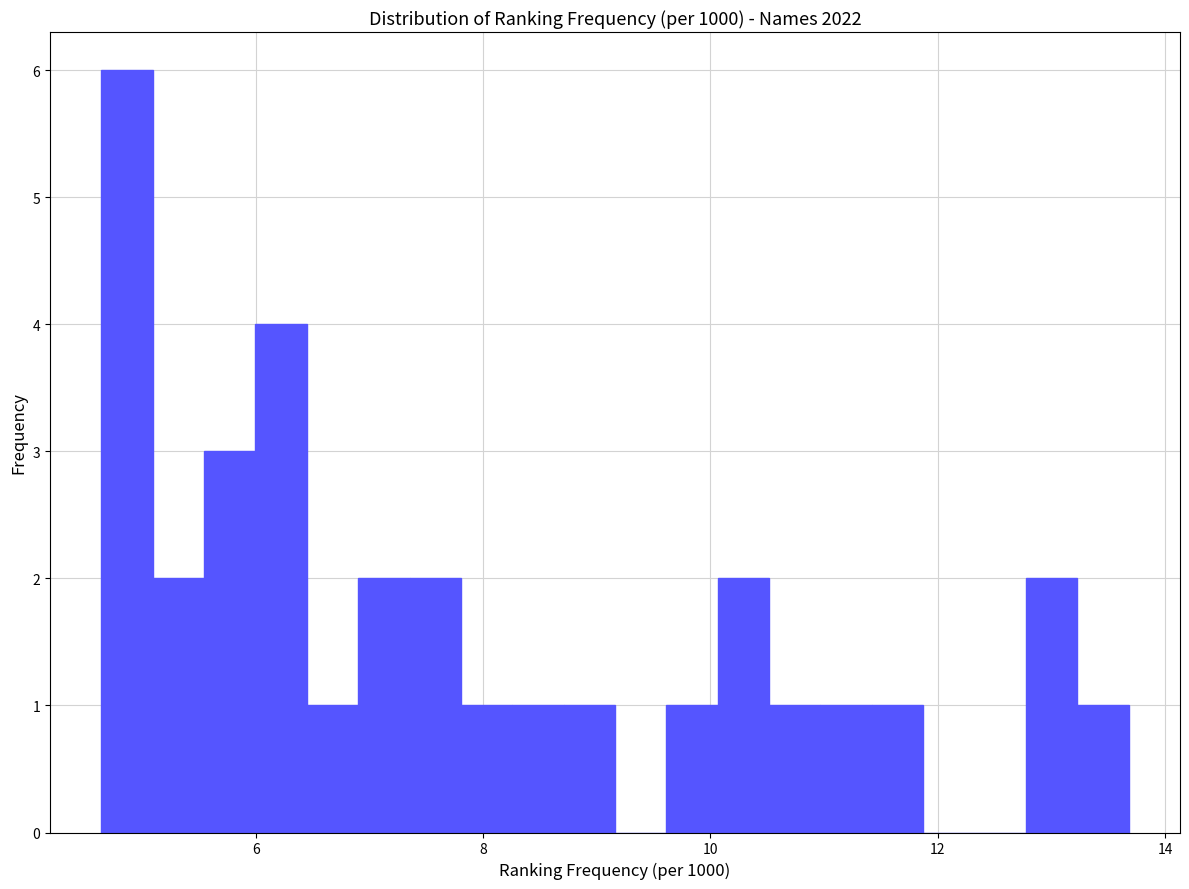

Read against the x-axis, roughly where is the centre of the tallest bar?

4.8